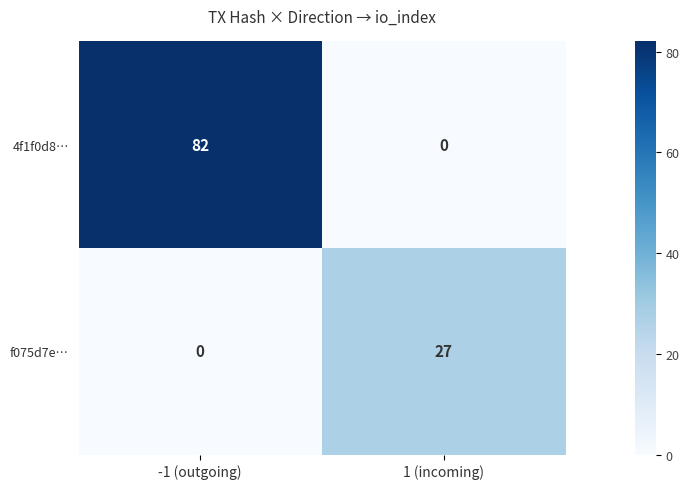

Which series has the largest range (max minus min)?

4f1f0d8…